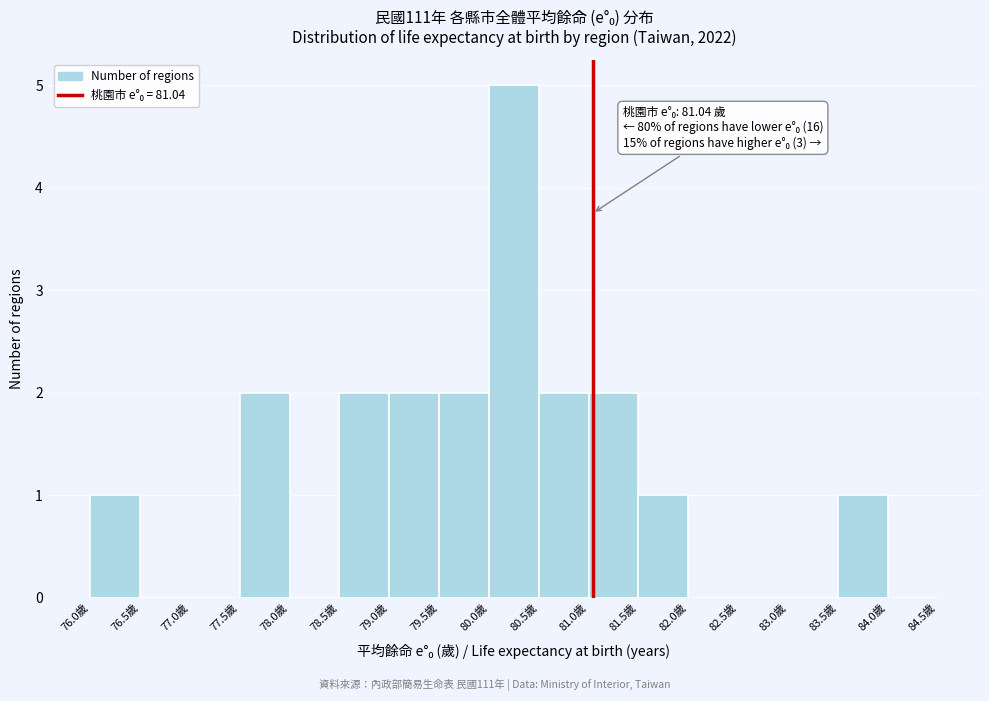

Over which range of the x-axis is the bar tallest?

80.0 to 80.5